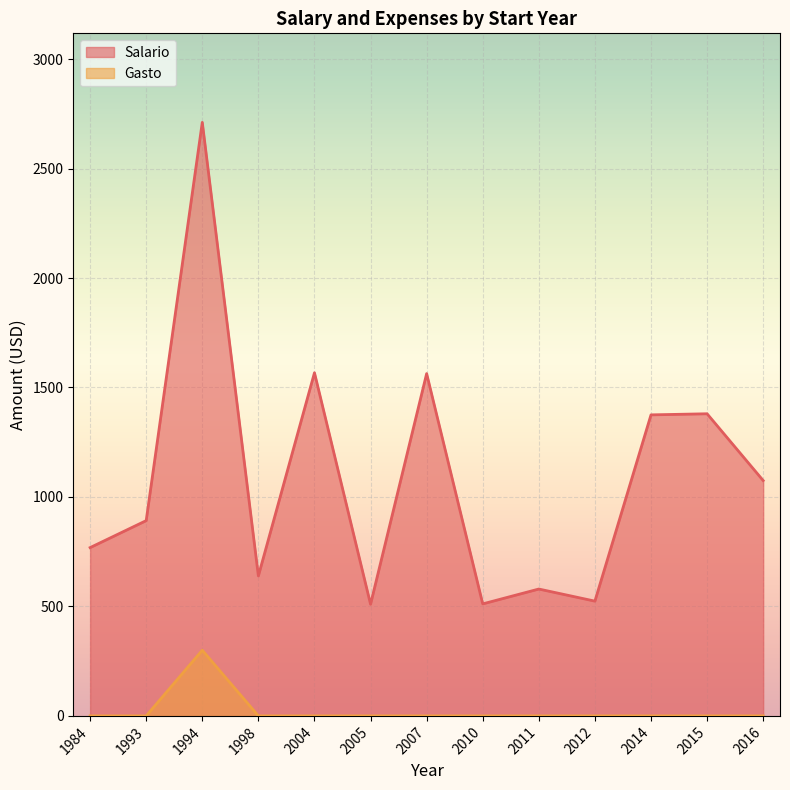

What is the highest value of the Gasto series?

300.0